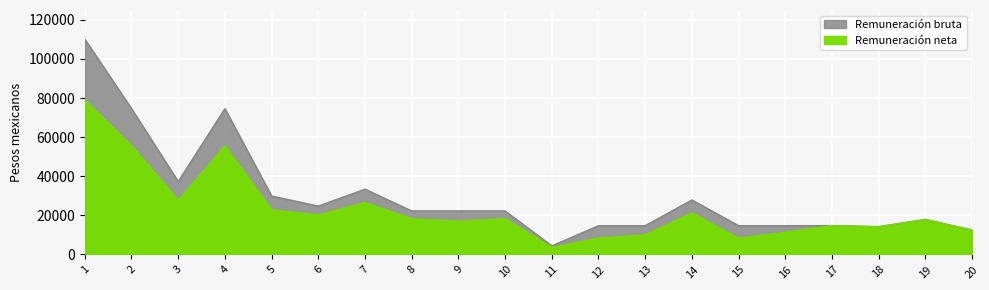

The Remuneración neta series shows 3879.7 at 9. True or false?

False